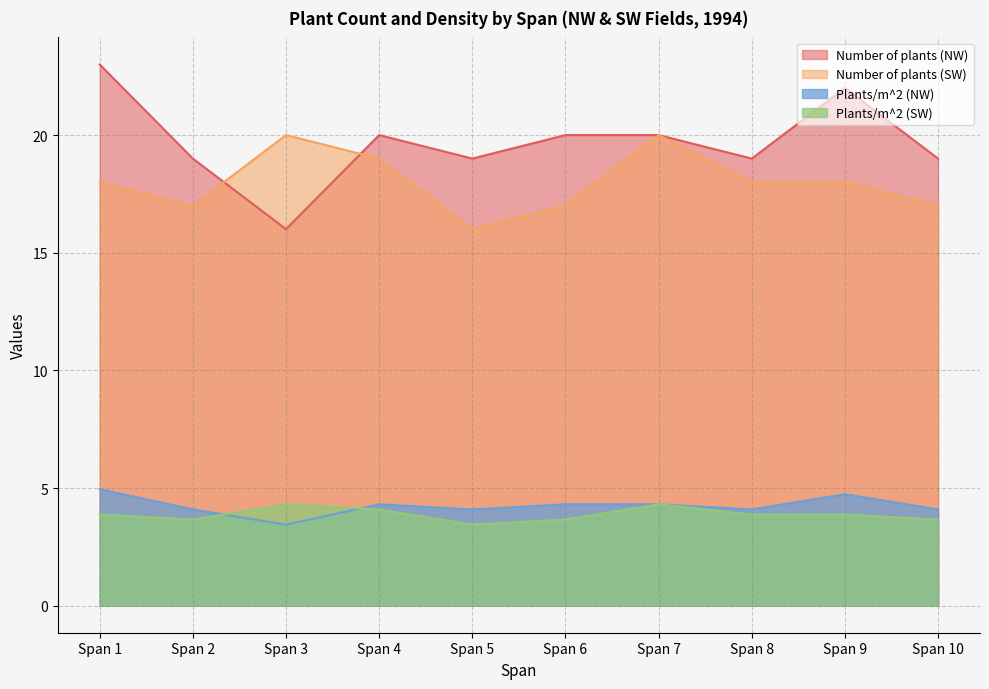

What is the sum of the Number of plants (SW) values at Span 8 and Span 10?

35.0